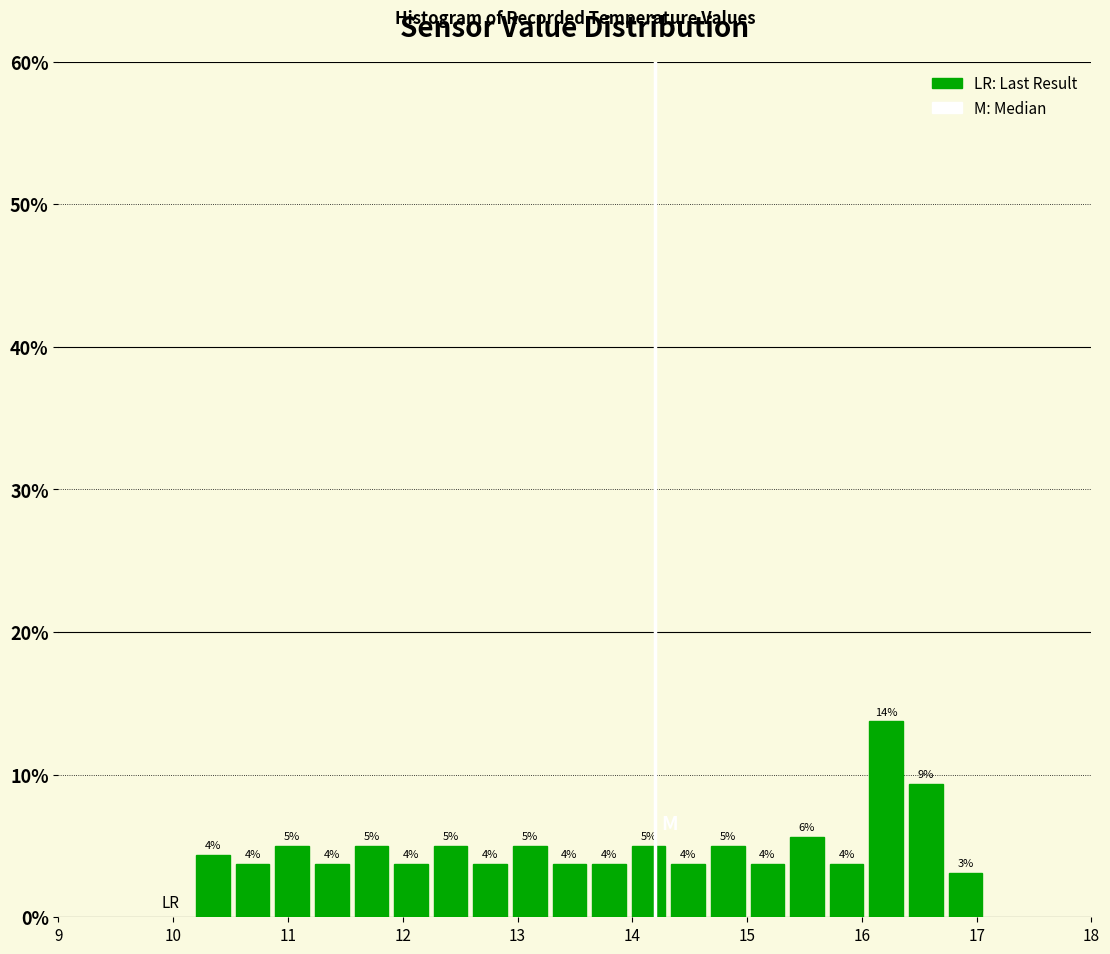

Read against the x-axis, roughly where is the centre of the tallest bar?

16.2